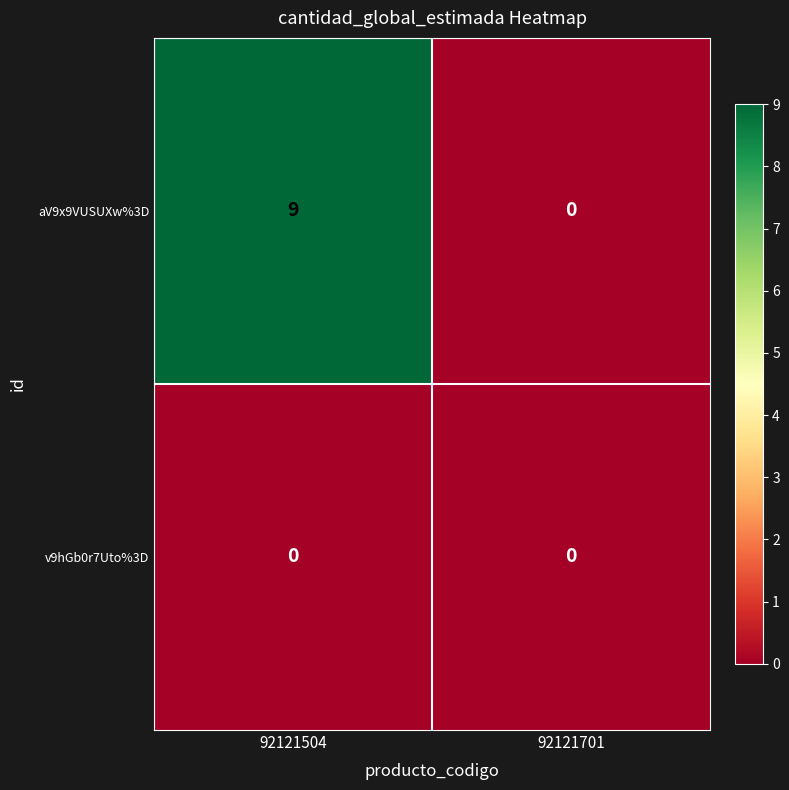

At how many categories does at least one series exceed 6?

1